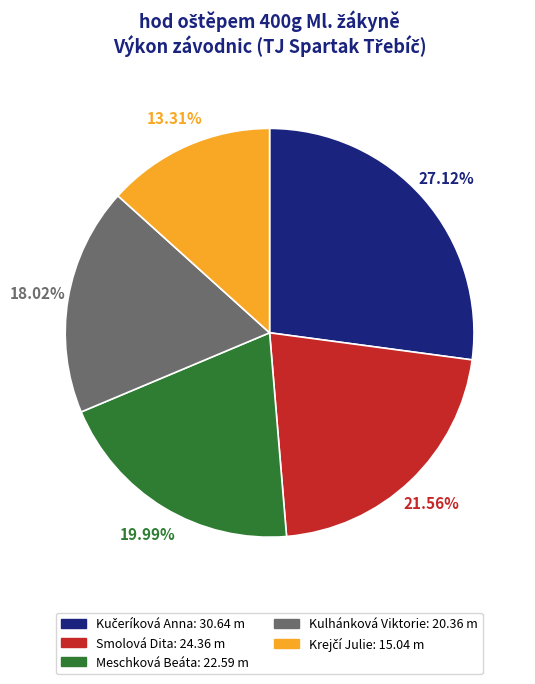

Between Smolová Dita and Kulhánková Viktorie, which is larger?

Smolová Dita